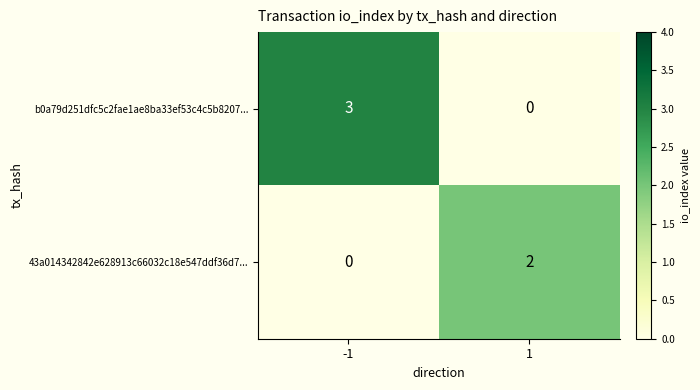

What value does the b0a79d251dfc5c2fae1ae8ba33ef53c4c5b8207... series have at -1?

3